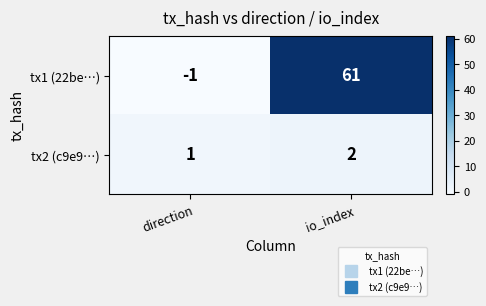

Reading left to right, what are all the values shown in this chart?

tx1 (22be…): direction=-1	io_index=61
tx2 (c9e9…): direction=1	io_index=2